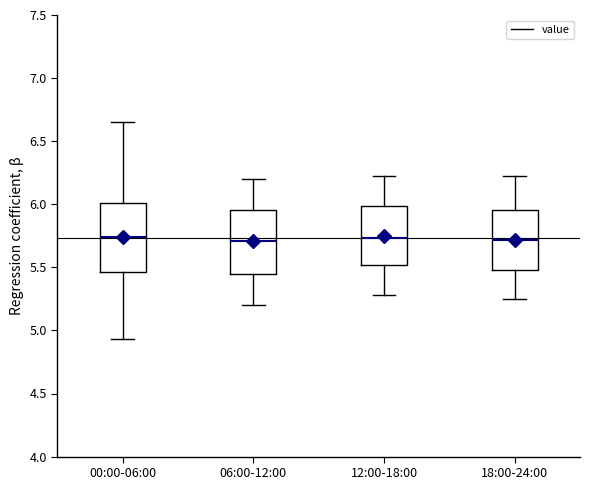

Reading left to right, transcribe this box plot: for each box, give where its median line is, the range the box spans, and where its two whiskers end, as read against the y-axis. The values are not printed on the chart, so give them approximately, as read against the axis.

00:00-06:00: median 5.75, box 5.45 to 6.00, whiskers 4.95 to 6.65
06:00-12:00: median 5.70, box 5.45 to 5.95, whiskers 5.20 to 6.20
12:00-18:00: median 5.75, box 5.50 to 6.00, whiskers 5.30 to 6.20
18:00-24:00: median 5.70, box 5.50 to 5.95, whiskers 5.25 to 6.20